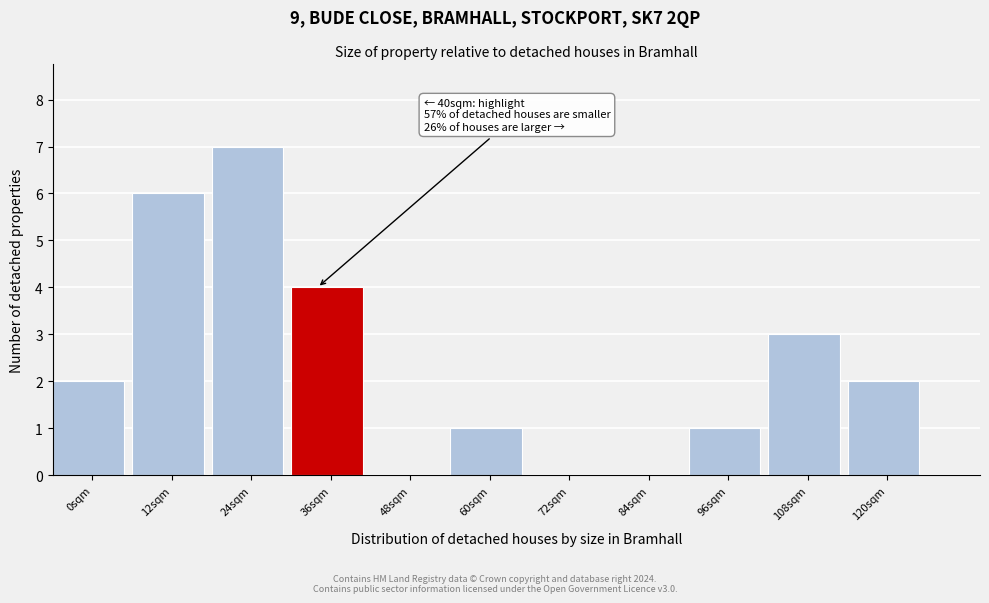

Reading left to right, what are all the values shown in this chart?

0sqm=2	12sqm=6	24sqm=7	36sqm=4	48sqm=0	60sqm=1	72sqm=0	84sqm=0	96sqm=1	108sqm=3	120sqm=2